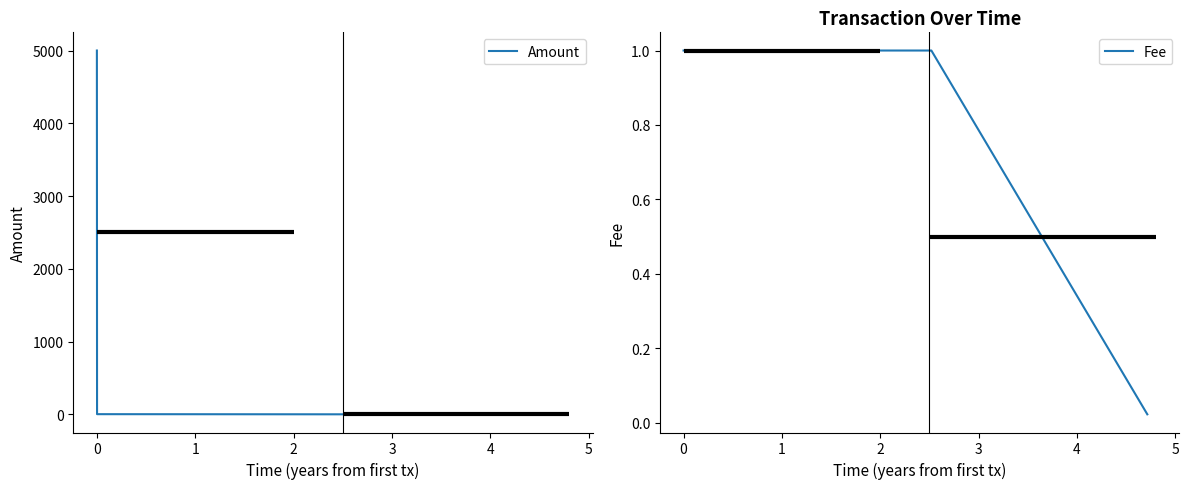

True or false: Fee has more than 2 interior local peaks.

False